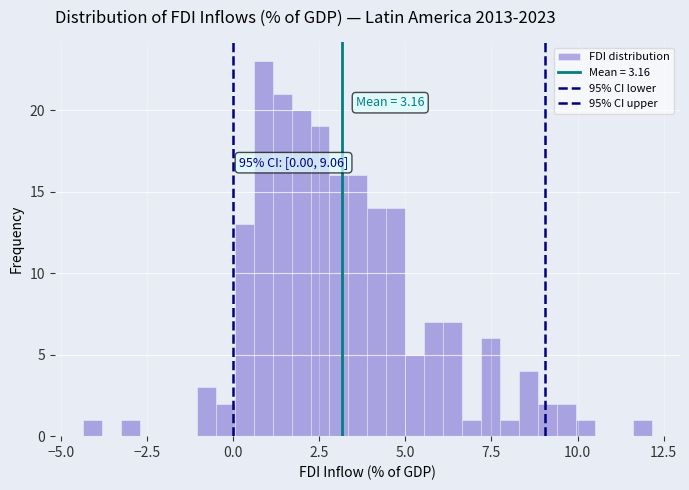

Around what value on the x-axis is the tallest bar? Give the approximate position of its centre, as read against the axis.

1.0